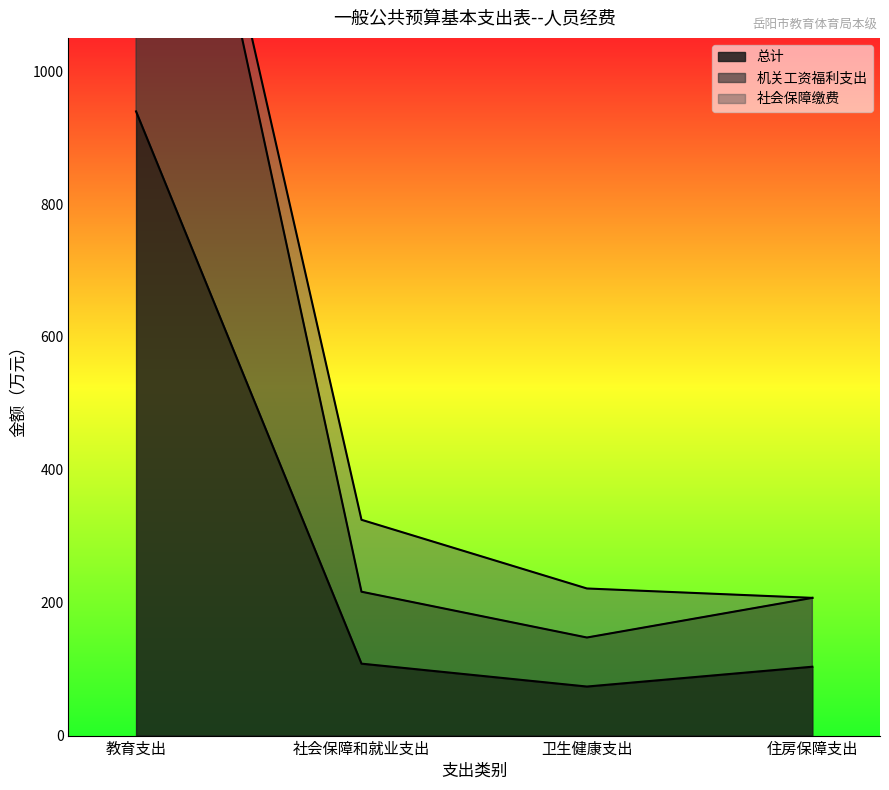

True or false: 机关工资福利支出 and 总计 intersect in this chart.

False